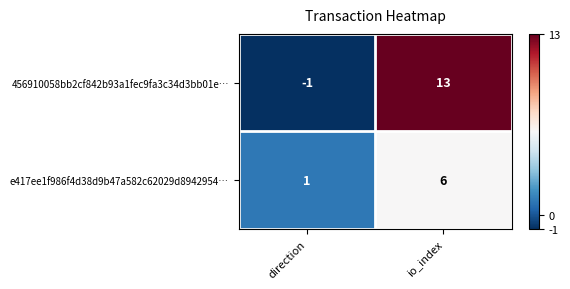

Which category has the highest value across all series?

io_index